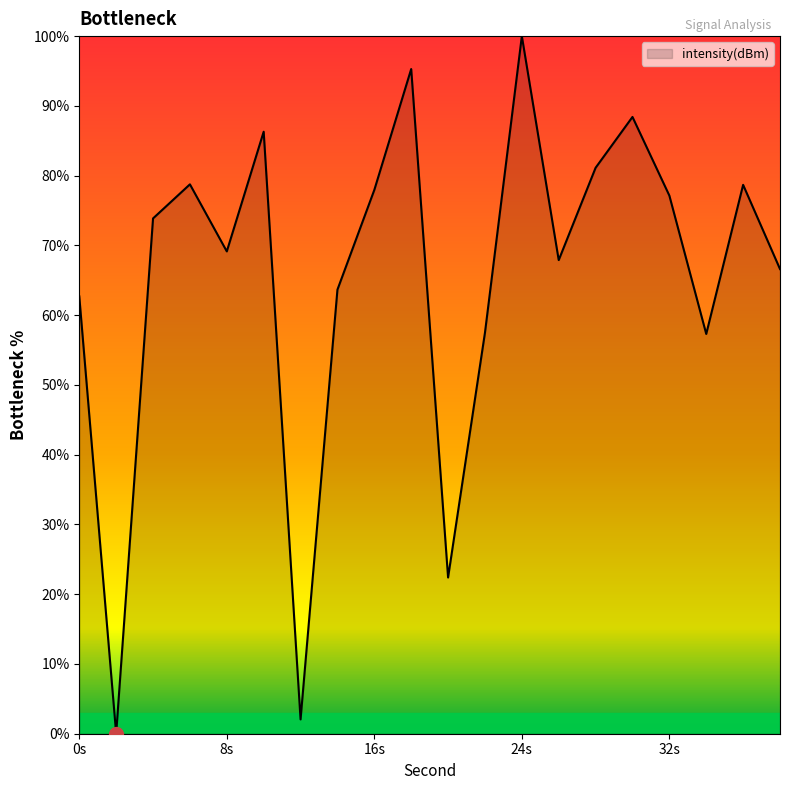

Count the number of categories in the chart.

20